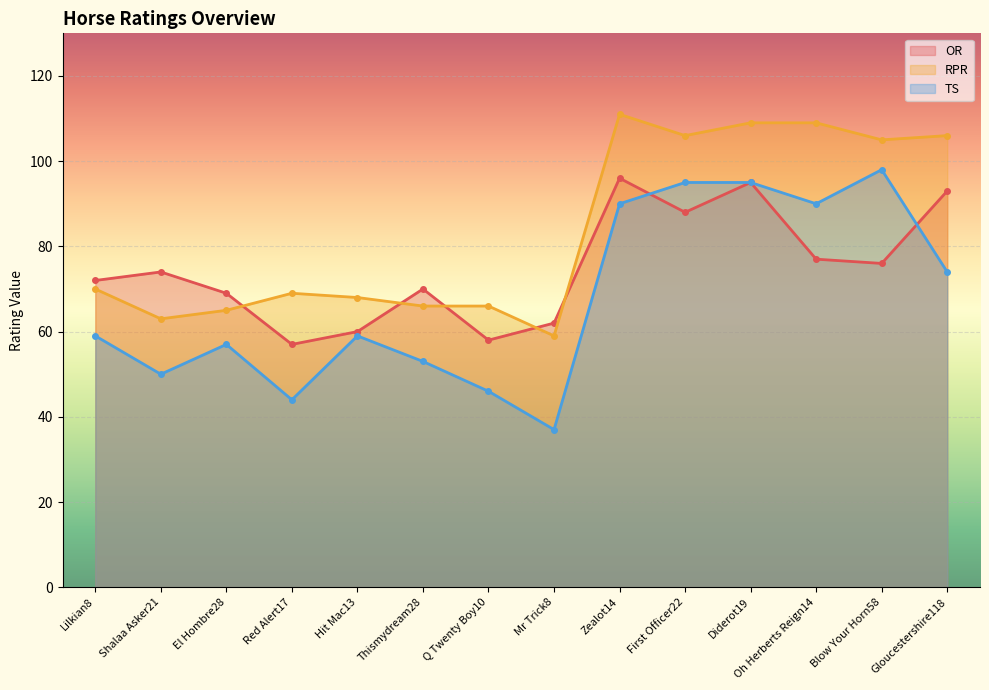

The value of TS at Zealot14 is 90. True or false?

True